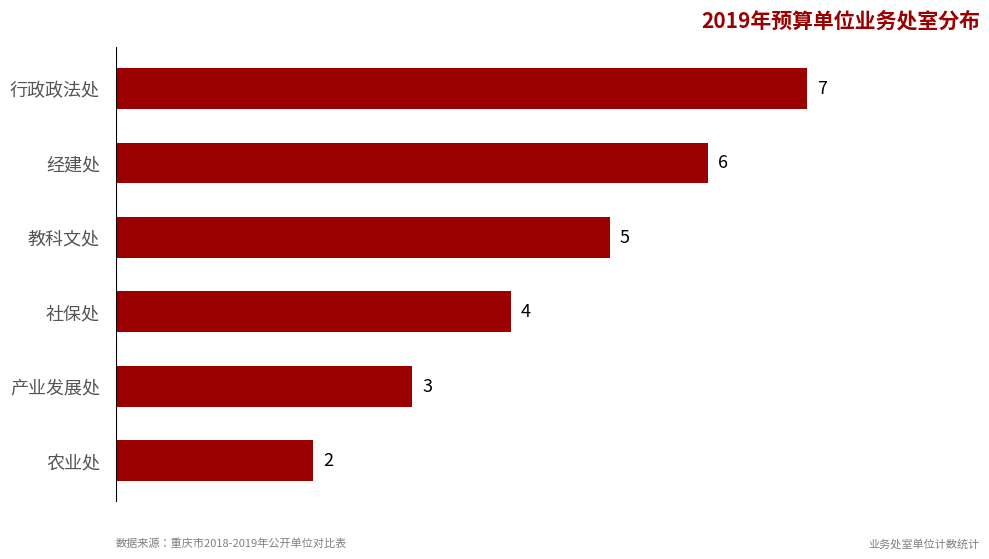

What is the smallest value displayed?

2